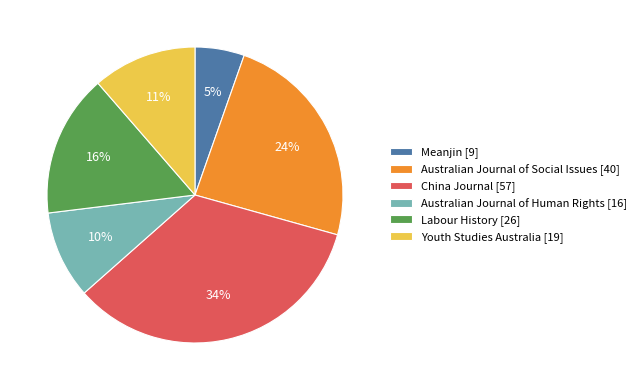

What is the largest slice in the pie chart?

China Journal